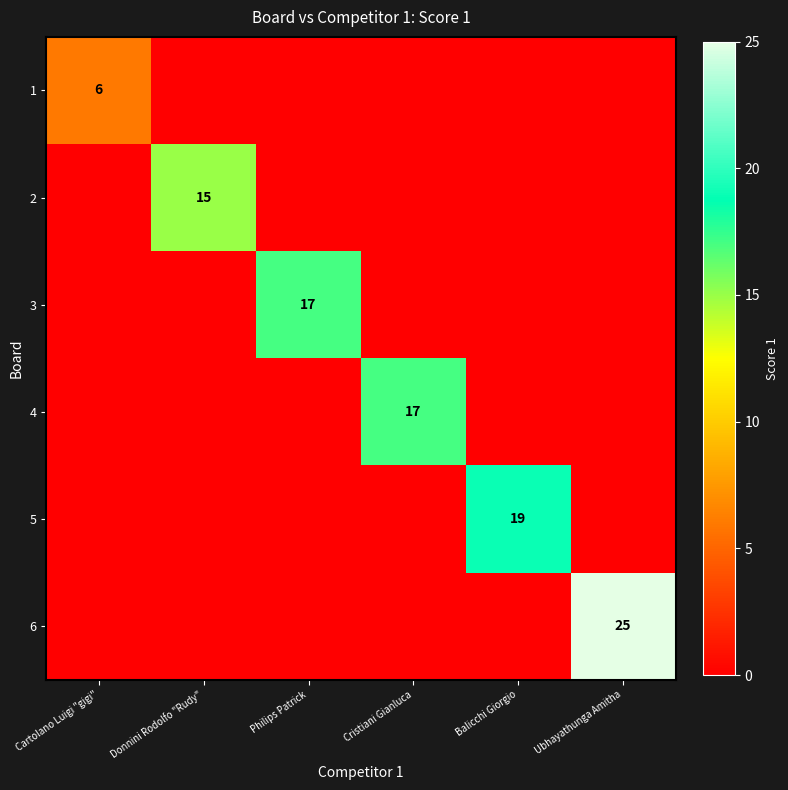

Is it true that 2 equals 10 at Donnini Rodolfo "Rudy"?

False